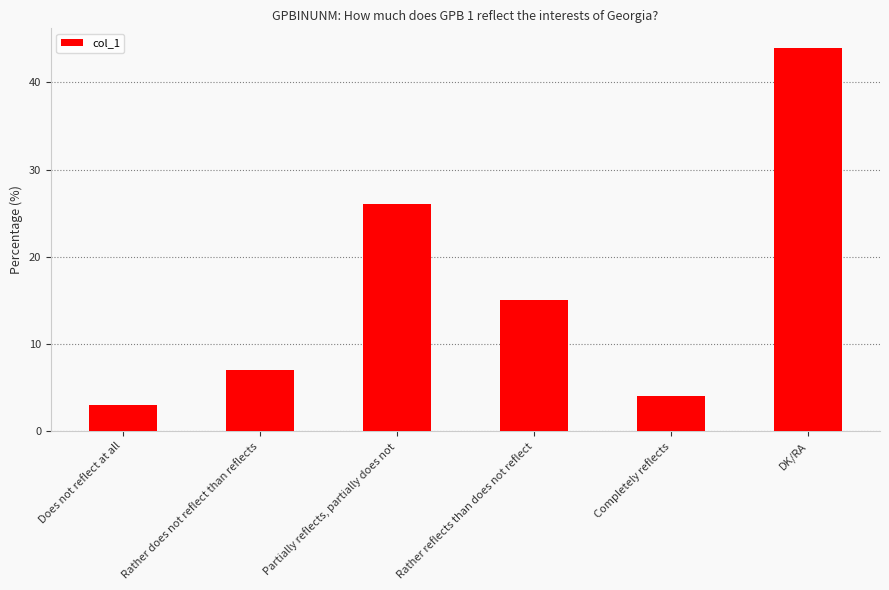

Rank the categories by value from lowest to highest.

Does not reflect at all, Completely reflects, Rather does not reflect than reflects, Rather reflects than does not reflect, Partially reflects, partially does not, DK/RA